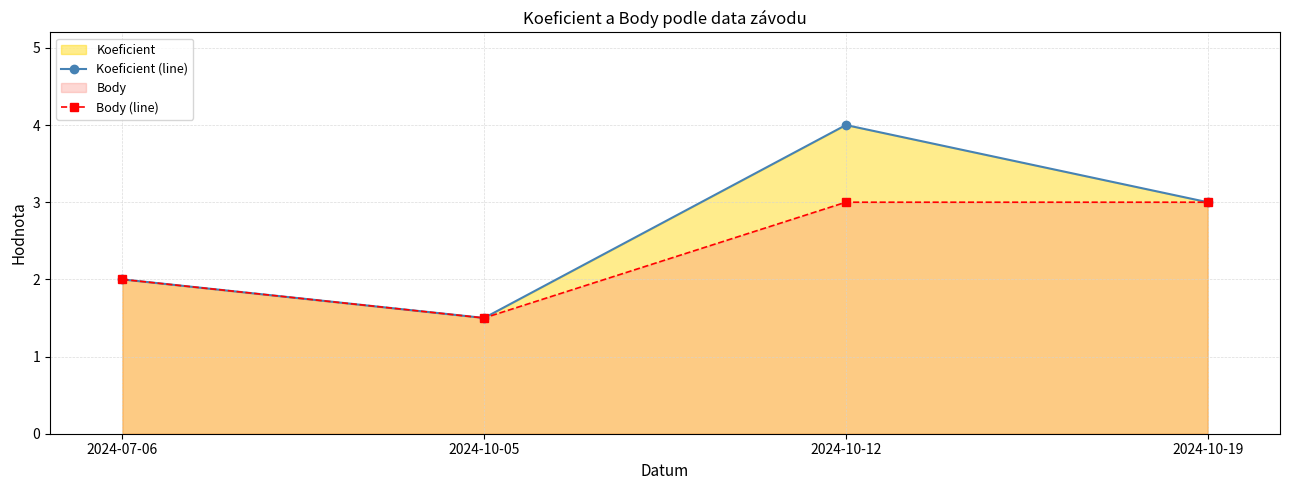

What position from the right is 2024-07-06?

4